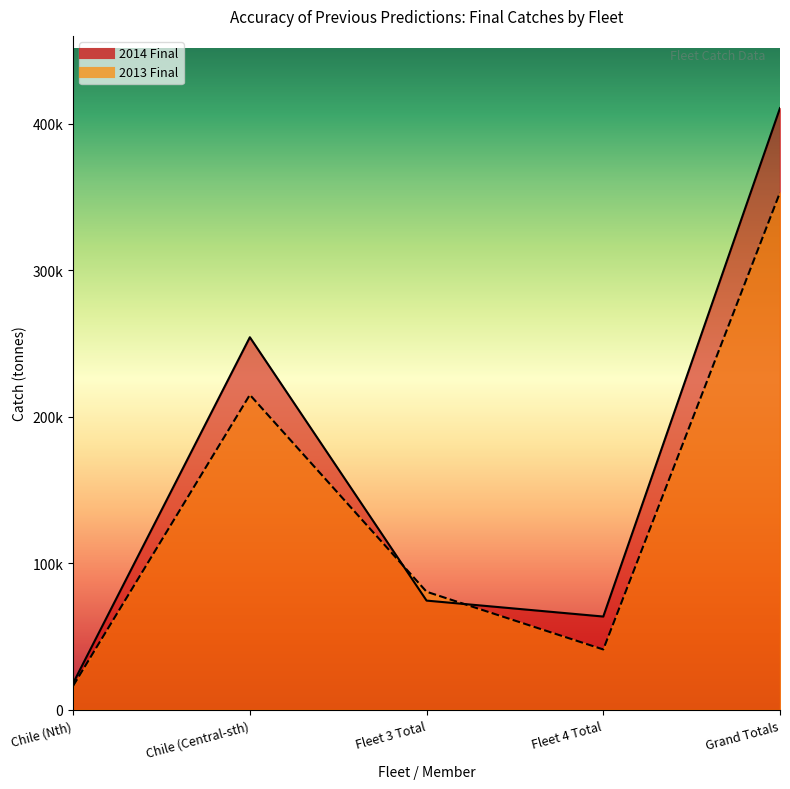

Where does the 2013 Final series first go above 80586?

Chile (Central-sth)